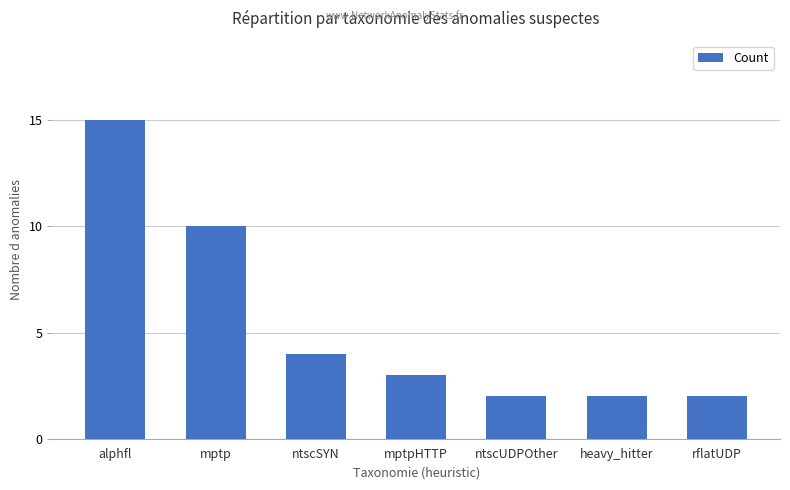

True or false: the data shows 3 at ntscUDPOther.

False